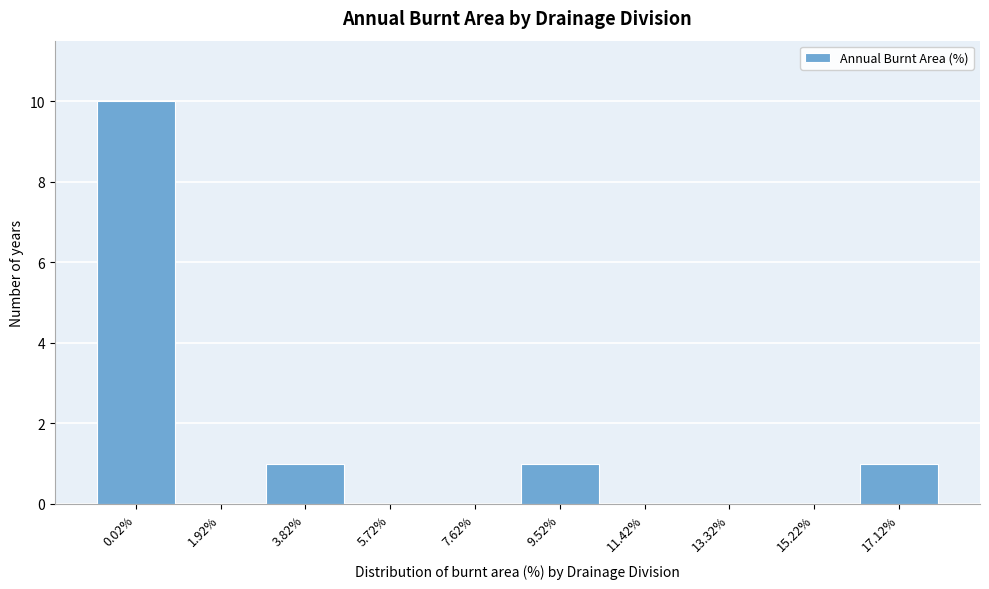

Reading left to right, transcribe all the data shown in this chart.

0.02%=10	1.92%=0	3.82%=1	5.72%=0	7.62%=0	9.52%=1	11.42%=0	13.32%=0	15.22%=0	17.12%=1